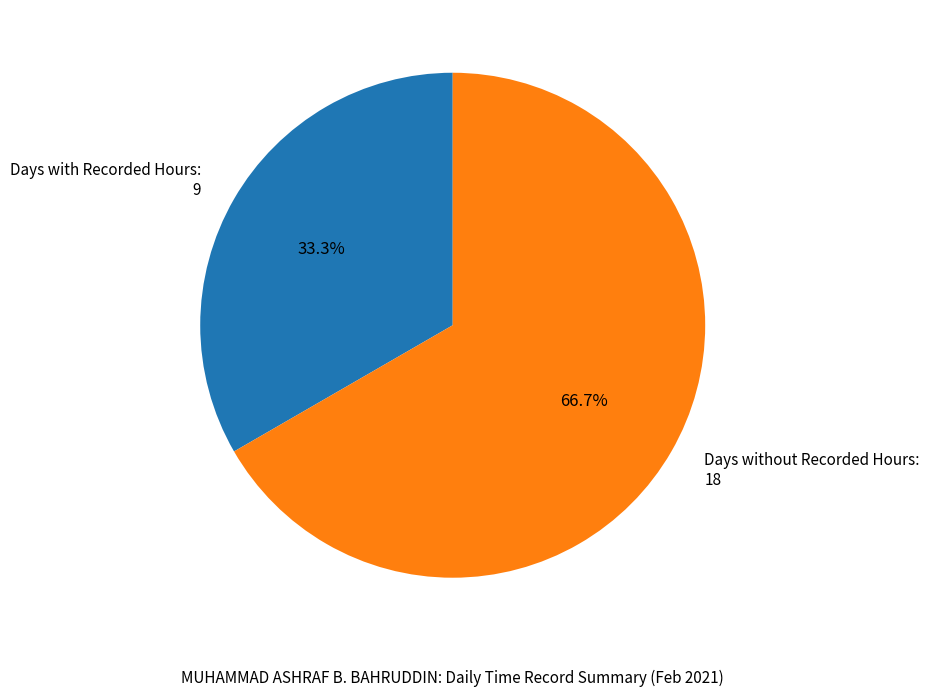

What is the largest slice in the pie chart?

Days without Recorded Hours: 18